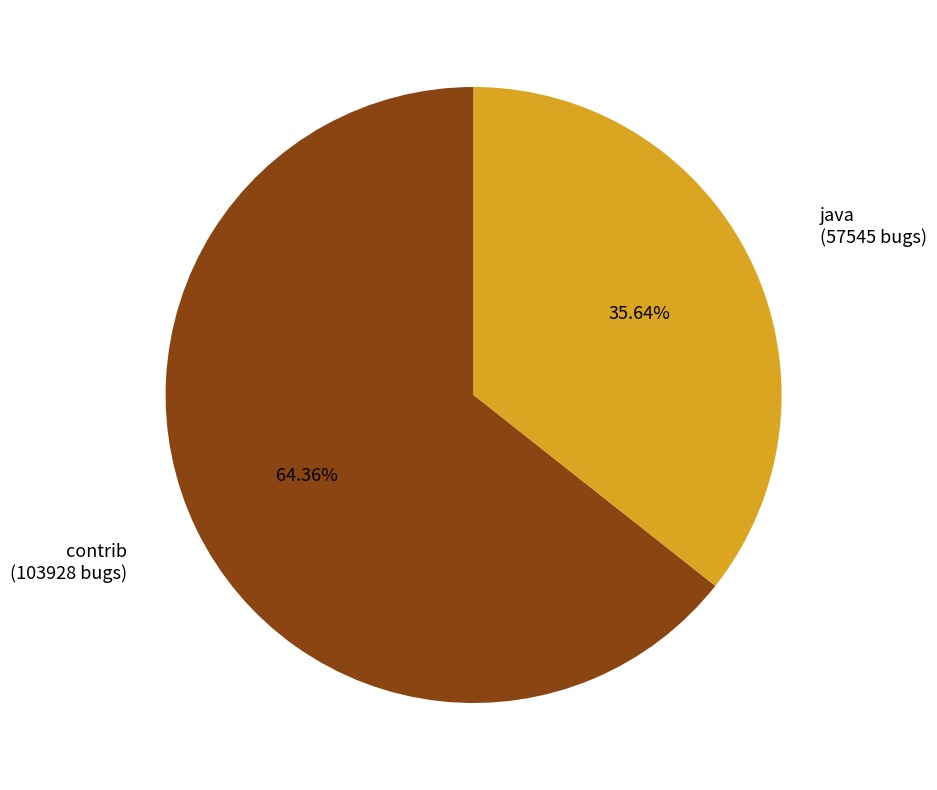

What percentage is the java slice, to the nearest percent?

36%